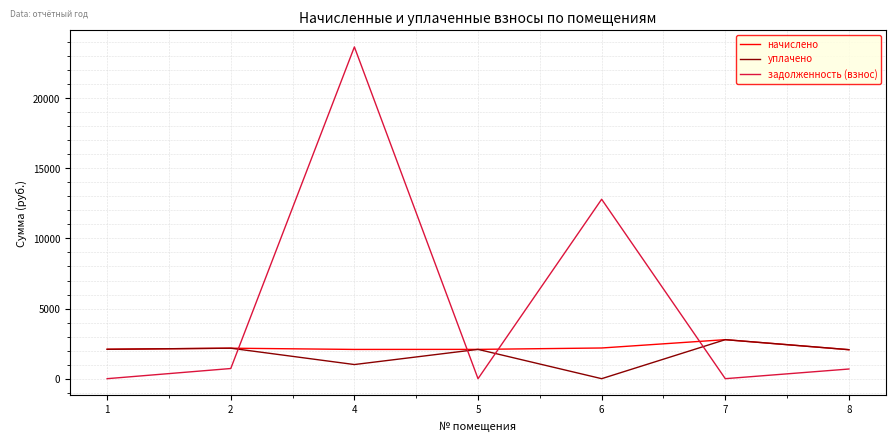

At which category does уплачено reach its first local valley?

4